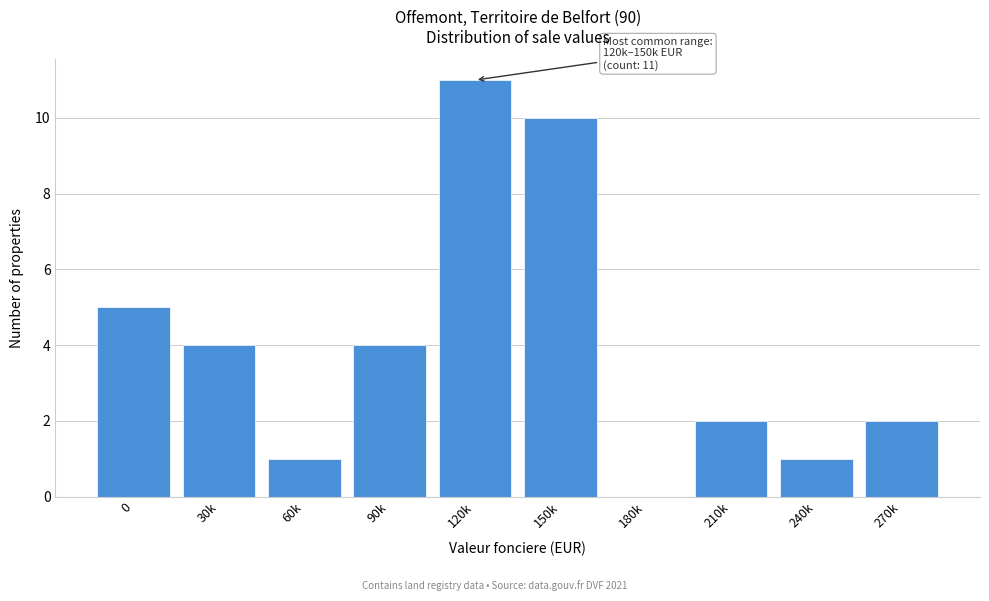

Reading left to right, transcribe all the data shown in this chart.

0=5	30k=4	60k=1	90k=4	120k=11	150k=10	180k=0	210k=2	240k=1	270k=2